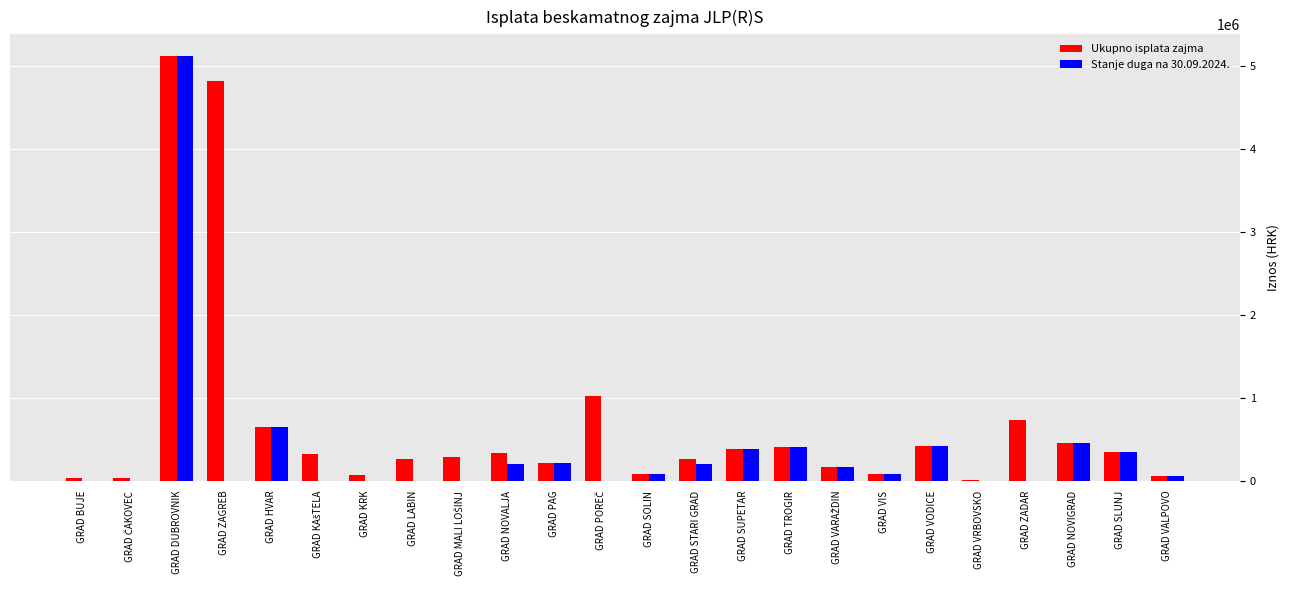

How many data points in Stanje duga na 30.09.2024. are above 79633?

13